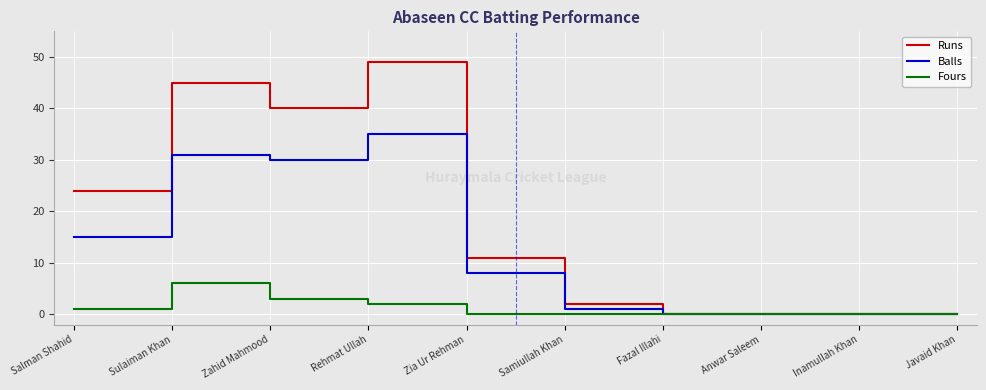

Where does the Runs series first go above 11?

Salman Shahid